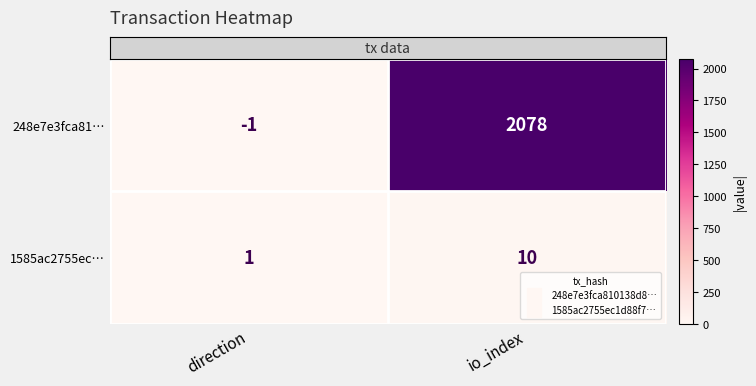

What is the total value across all series at direction?

0